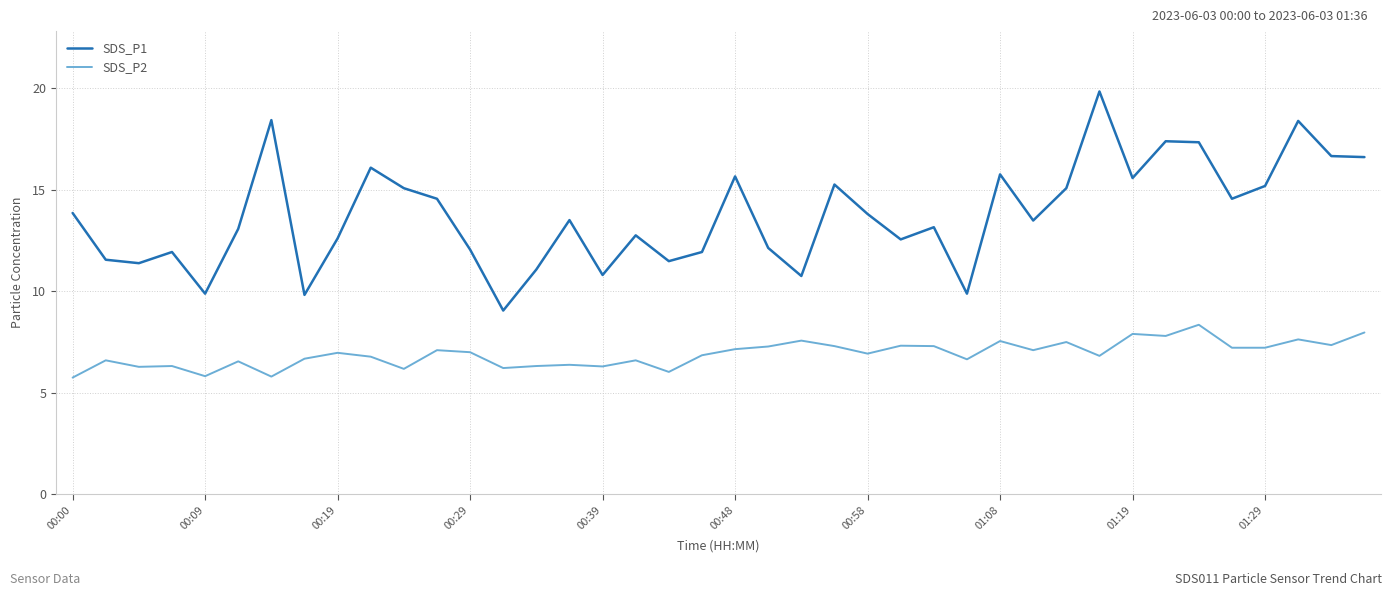

Which series has the widest spread of values?

SDS_P1